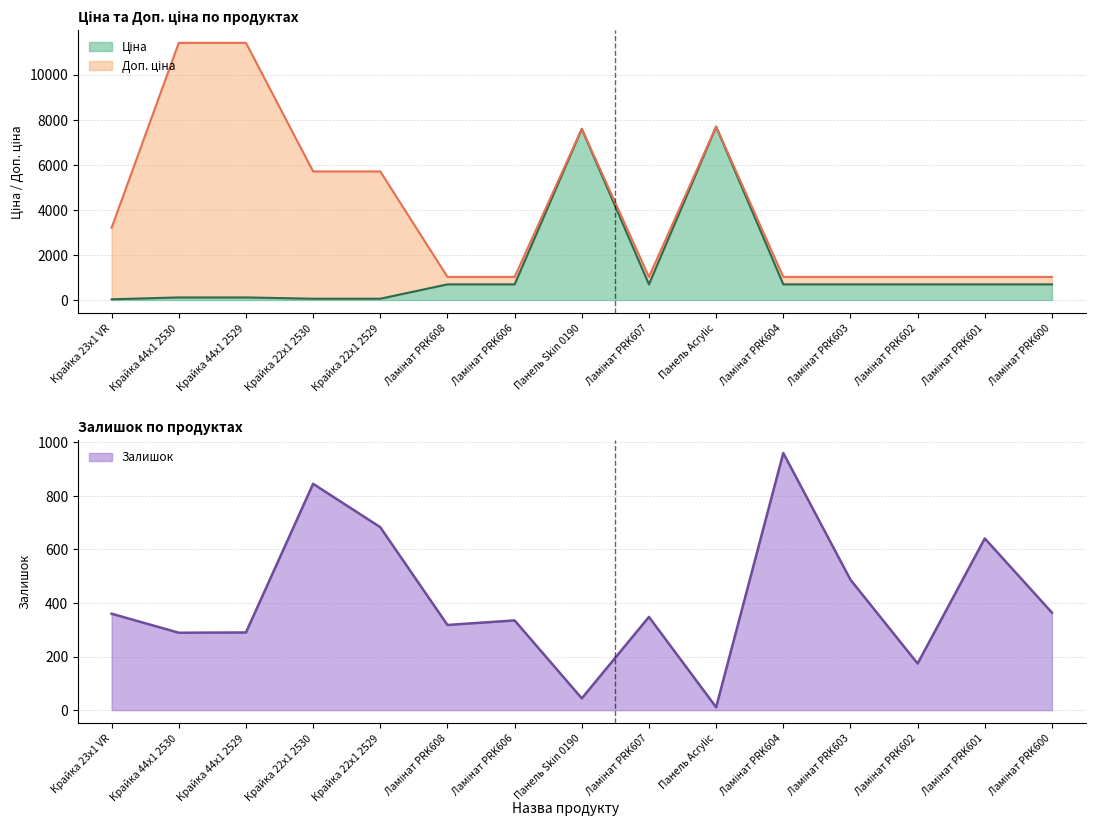

Rank the series by their maximum value, from lowest to highest.

Залишок, Ціна, Доп. ціна